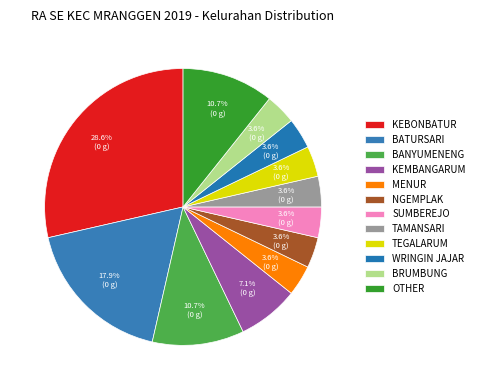

The OTHER slice represents 1% of the pie. True or false?

False